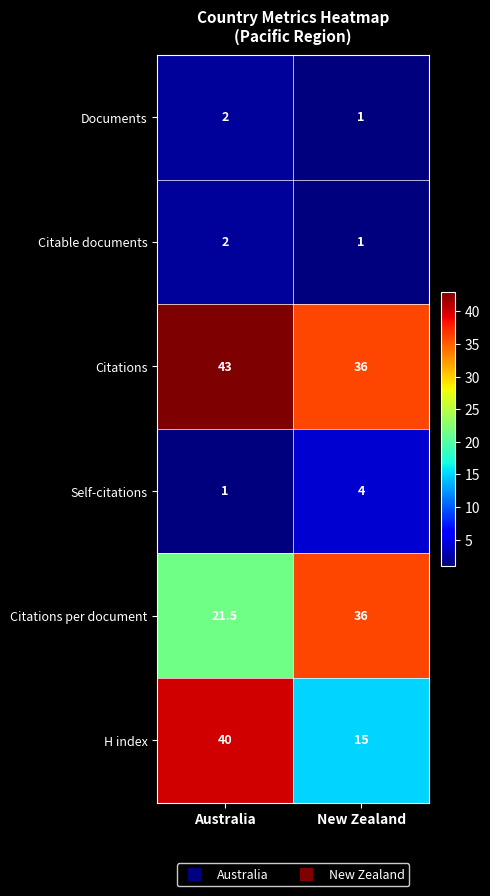

How many data points does each series have?

2